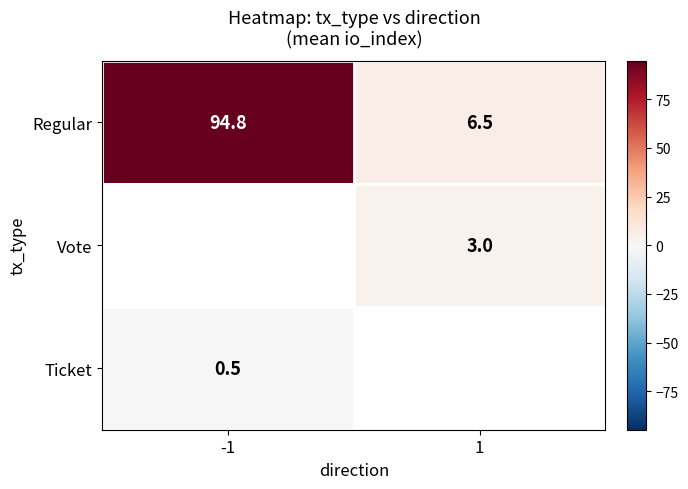

How many values in Vote are above zero?

1